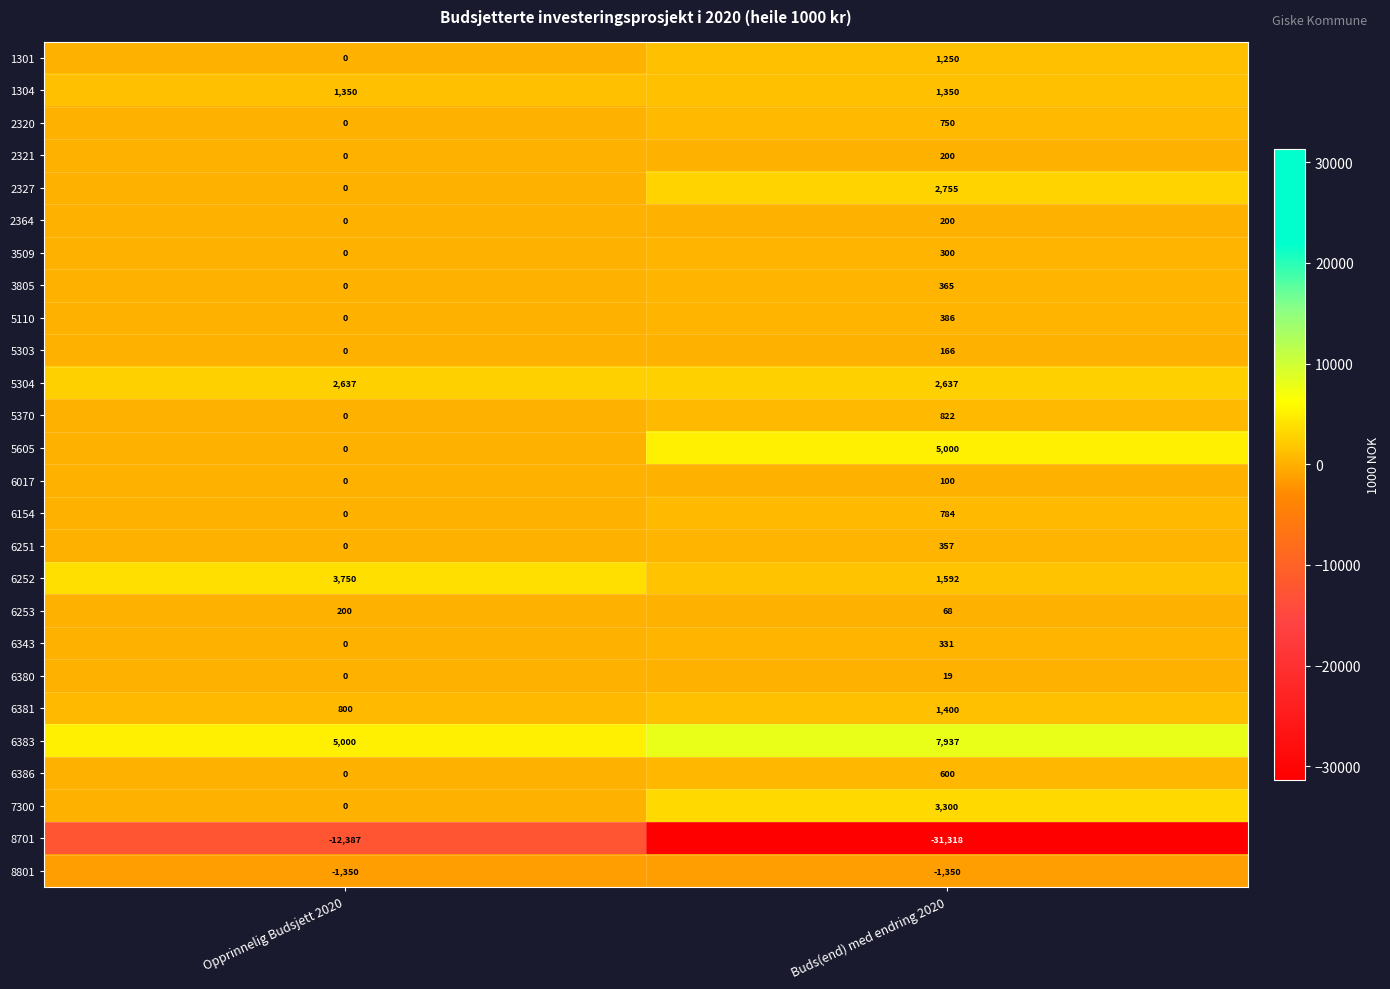

How many distinct data groups are displayed?

26